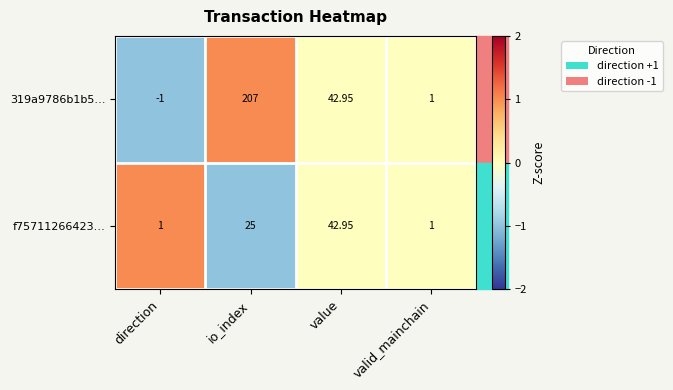

At how many categories does at least one series exceed 0?

4